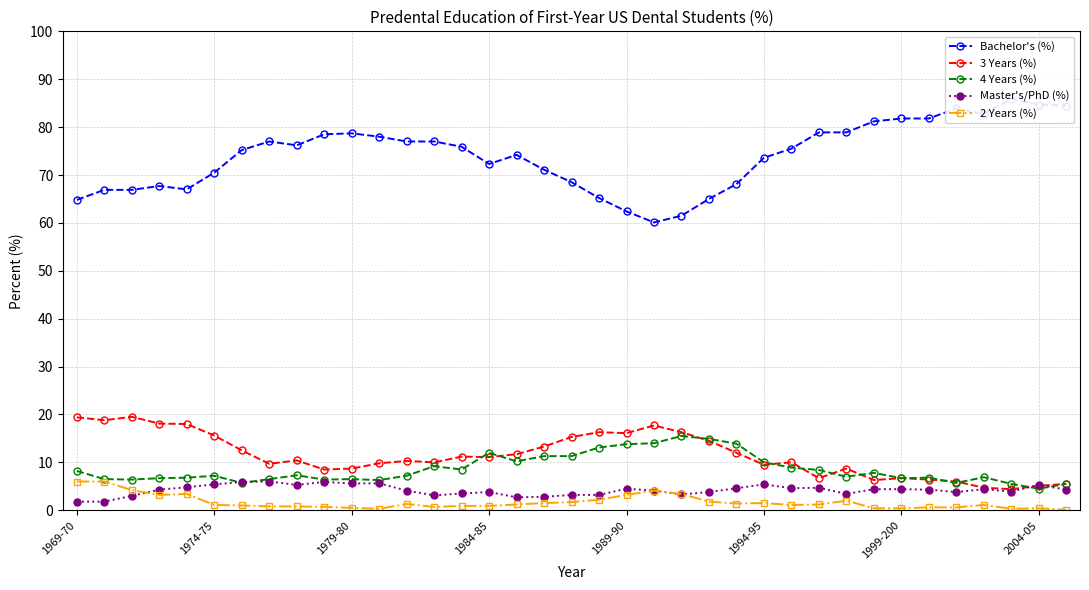

What is the highest value of the Master's/PhD (%) series?

6.0